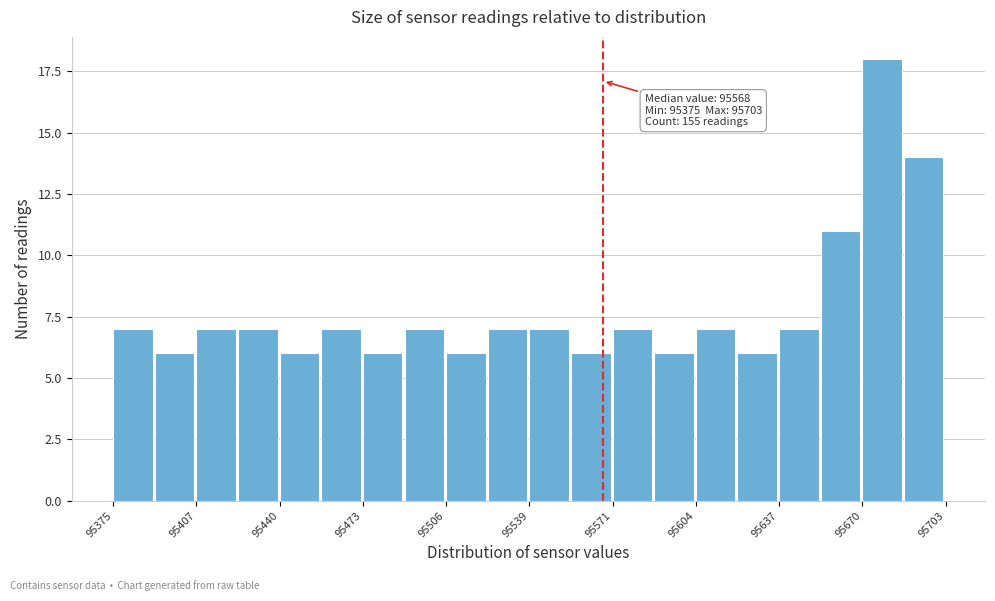

Around what value on the x-axis is the tallest bar? Give the approximate position of its centre, as read against the axis.

95680